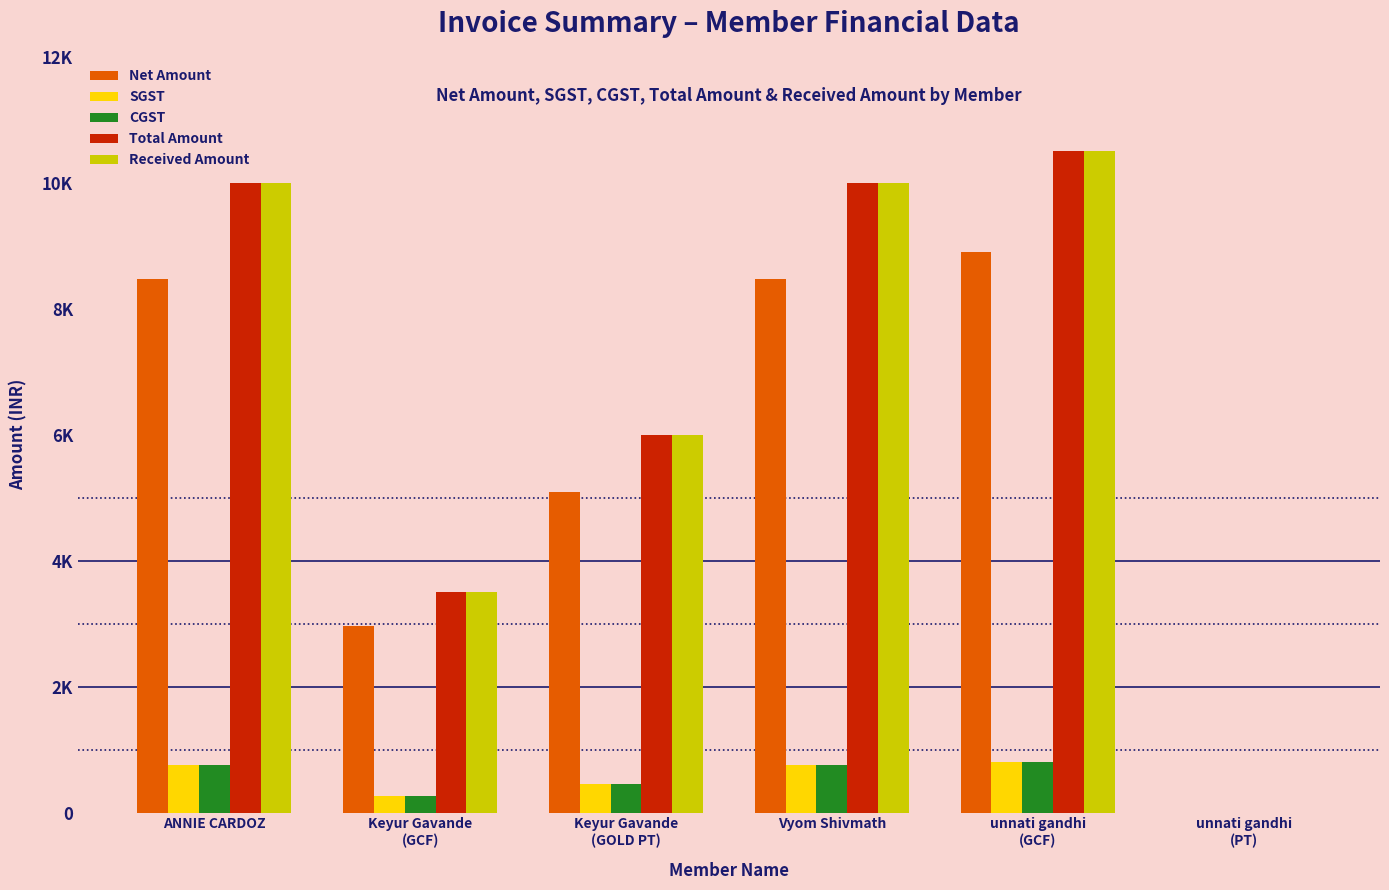

What is the label of the 2nd bar from the right?

unnati gandhi
(GCF)